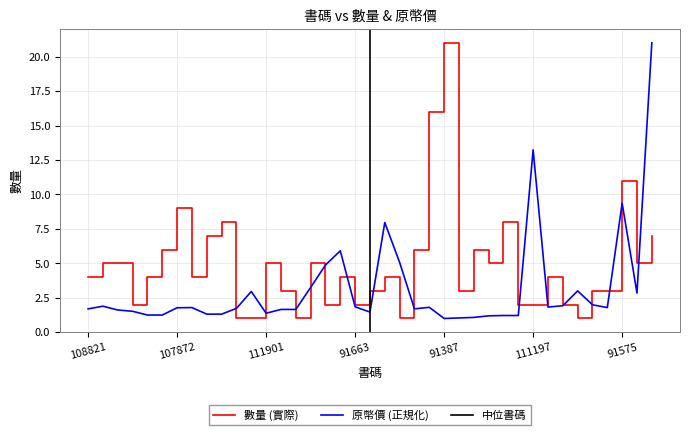

Does the chart display data point markers on the line(s)?

No